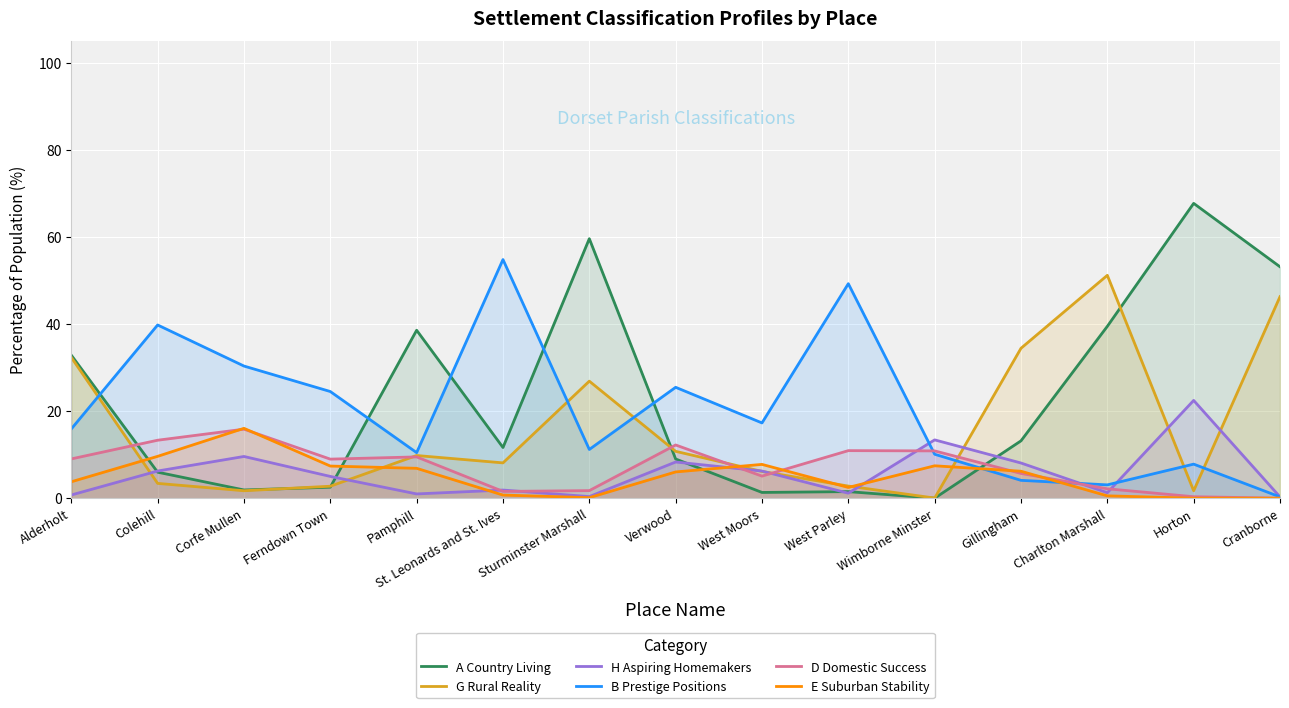

Is it true that G Rural Reality equals 47.7 at Sturminster Marshall?

False